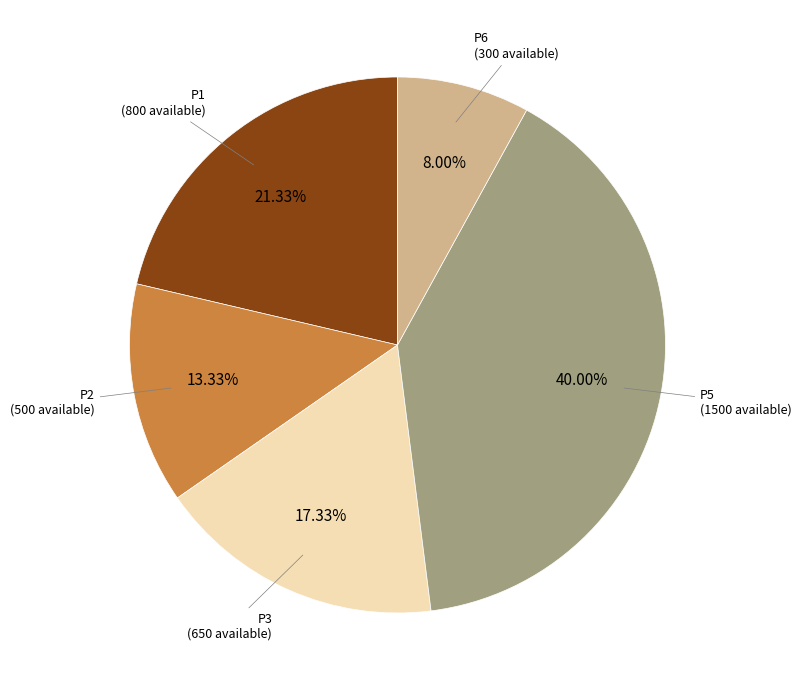

Is there any slice that represents more than half of the pie?

No